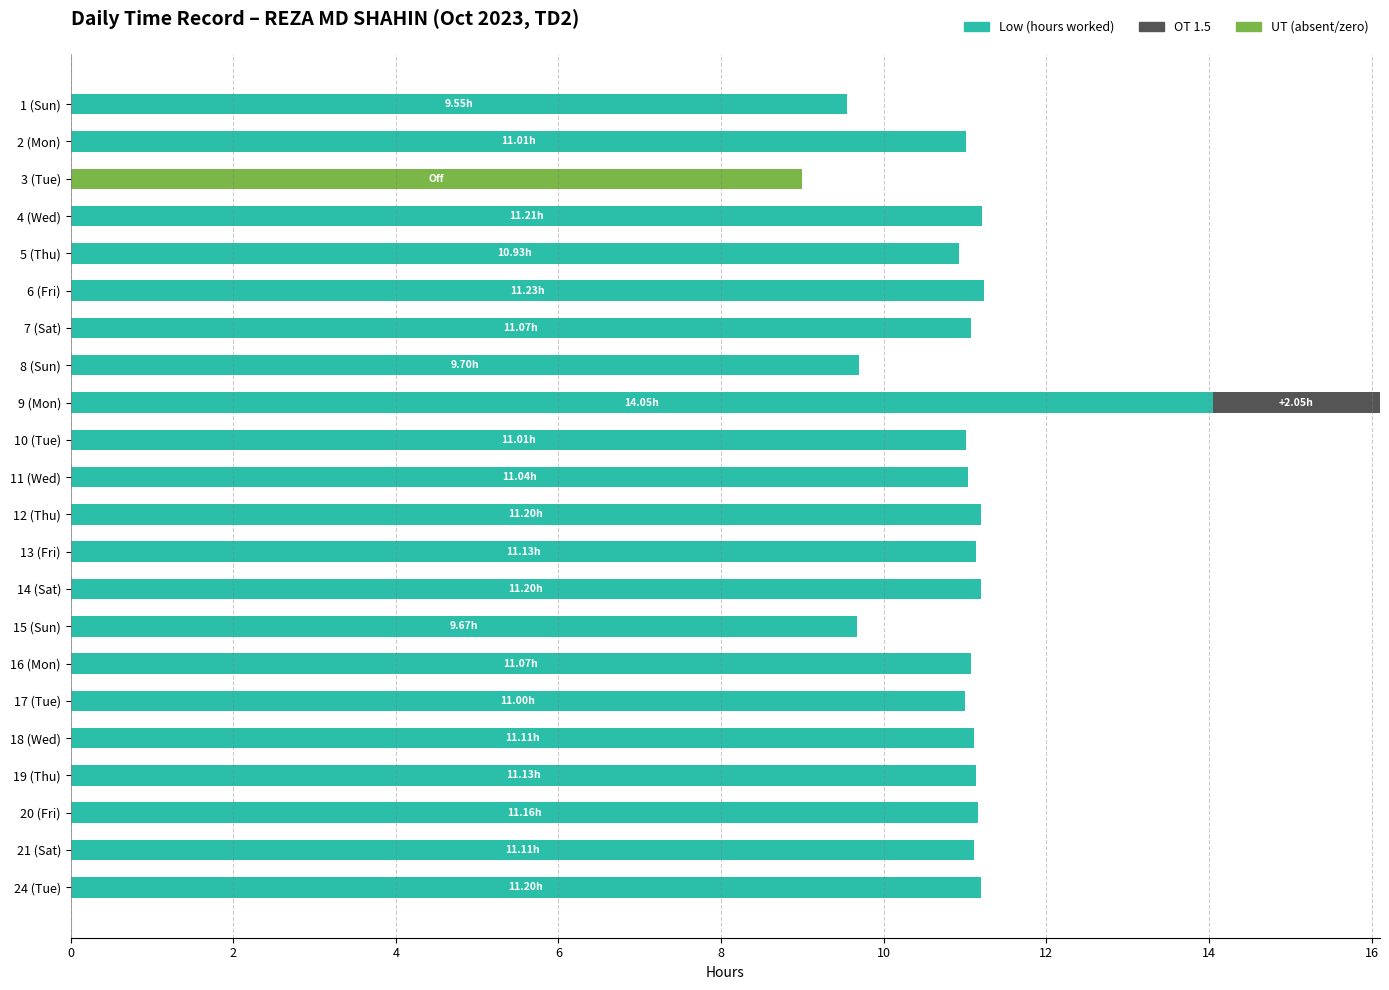

At which category is the sum across all series the highest?

9 (Mon)